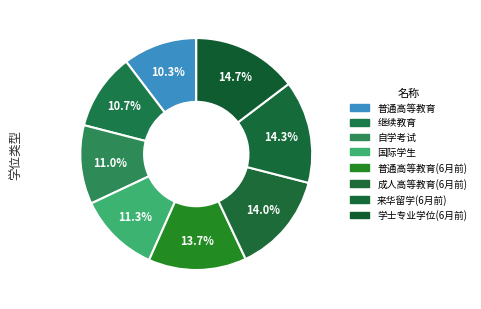

How many segments does this pie chart have?

8